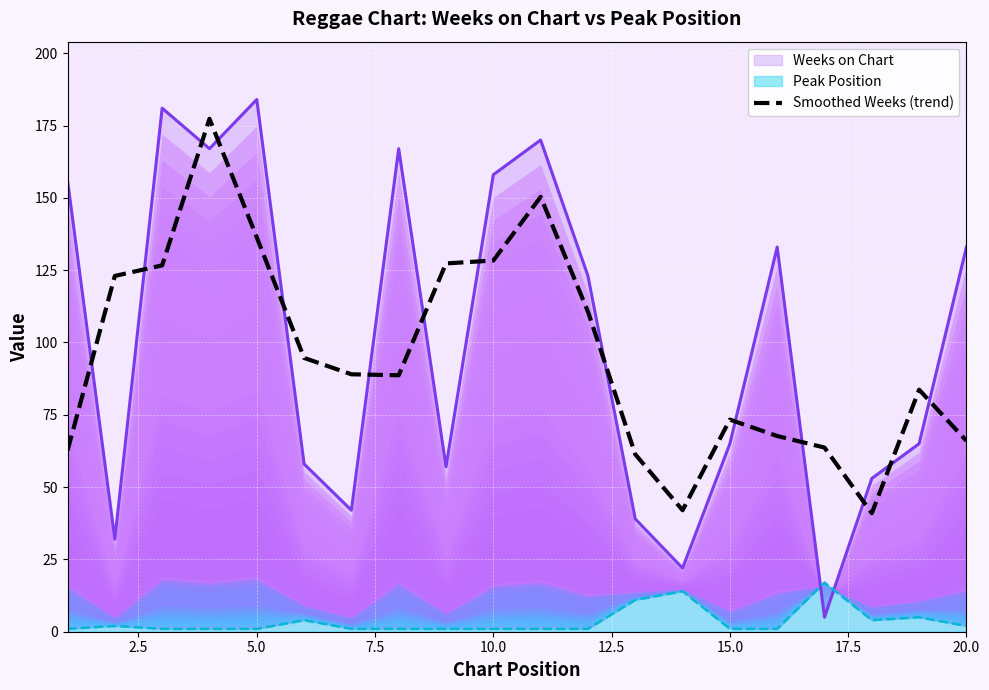

What is the lowest value of the Smoothed Weeks (trend) series?

41.0